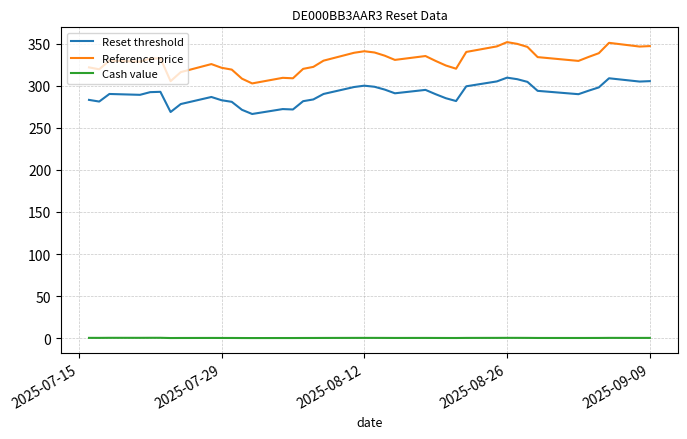

List the series in order of their peak value, lowest first.

Cash value, Reset threshold, Reference price